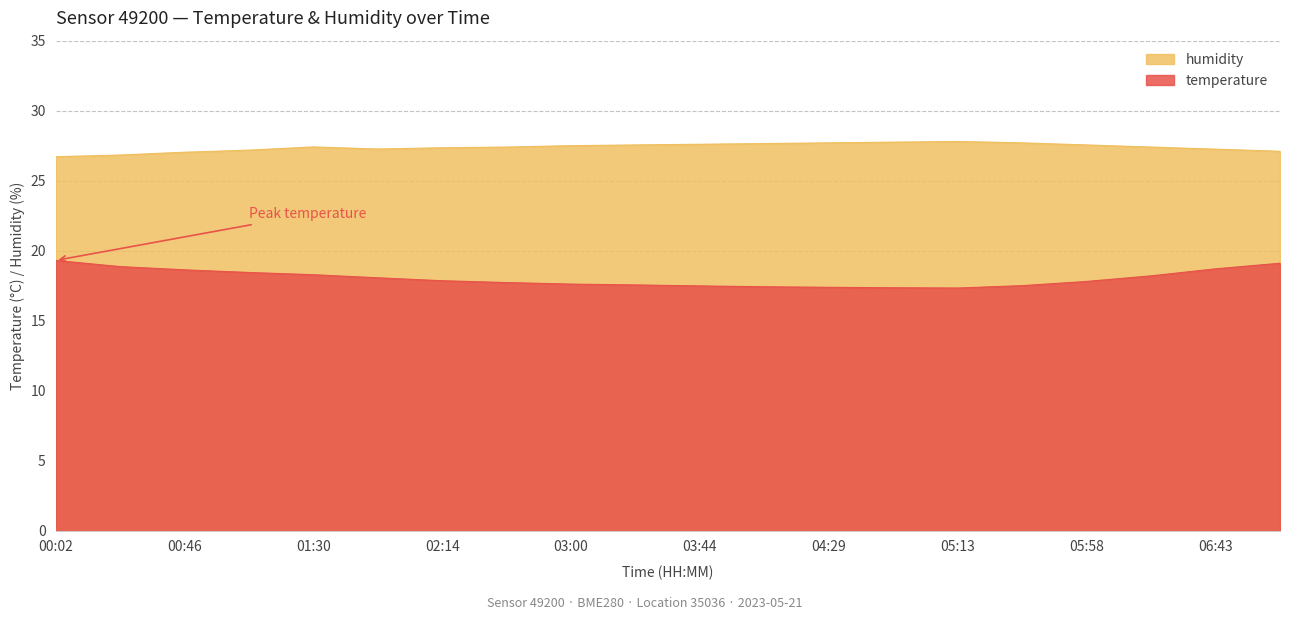

What is the maximum value for temperature?

19.3